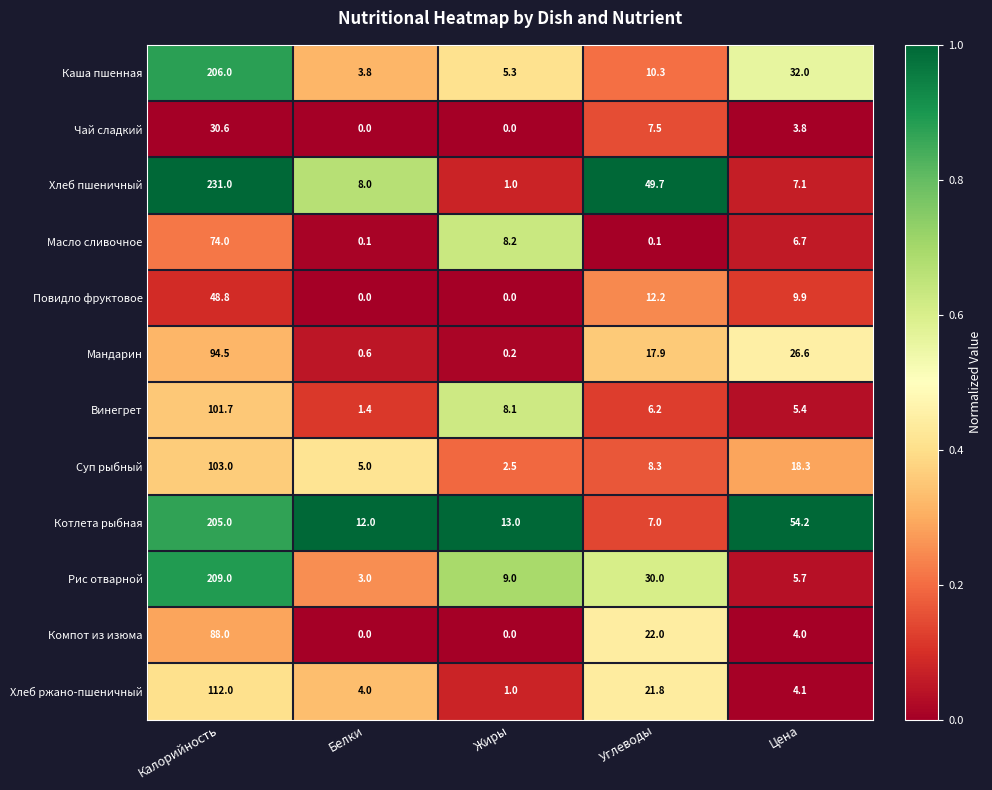

Between Углеводы and Цена, which series saw the biggest shift?

Котлета рыбная